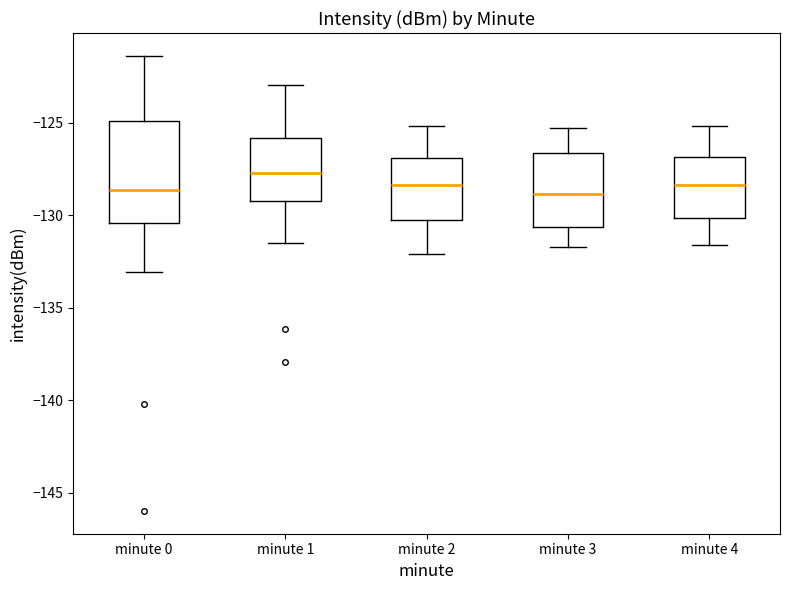

Reading left to right, read every box against the y-axis: the position of its median line, the range the box covers, and the ends of its whiskers. The values are not printed on the chart, so give them approximately, as read against the axis.

minute 0: median -128.5, box -130.5 to -125.0, whiskers -133.0 to -121.5
minute 1: median -127.5, box -129.0 to -126.0, whiskers -131.5 to -123.0
minute 2: median -128.5, box -130.5 to -127.0, whiskers -132.0 to -125.0
minute 3: median -129.0, box -130.5 to -126.5, whiskers -131.5 to -125.5
minute 4: median -128.5, box -130.0 to -127.0, whiskers -131.5 to -125.0